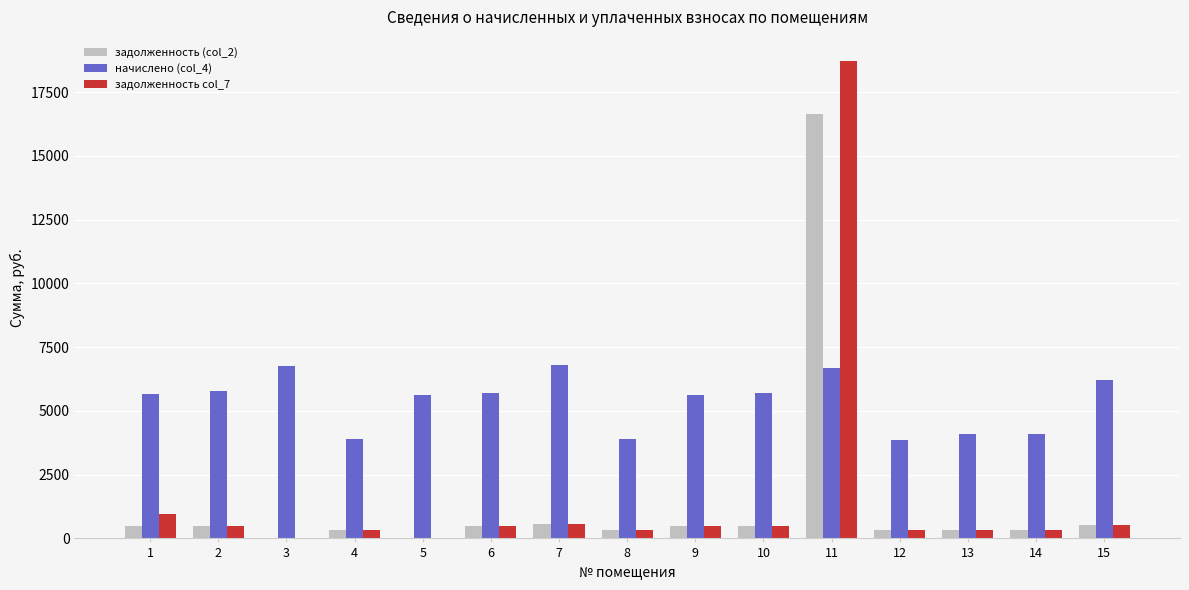

How many values in the начислено (col_4) series exceed 5680?

8